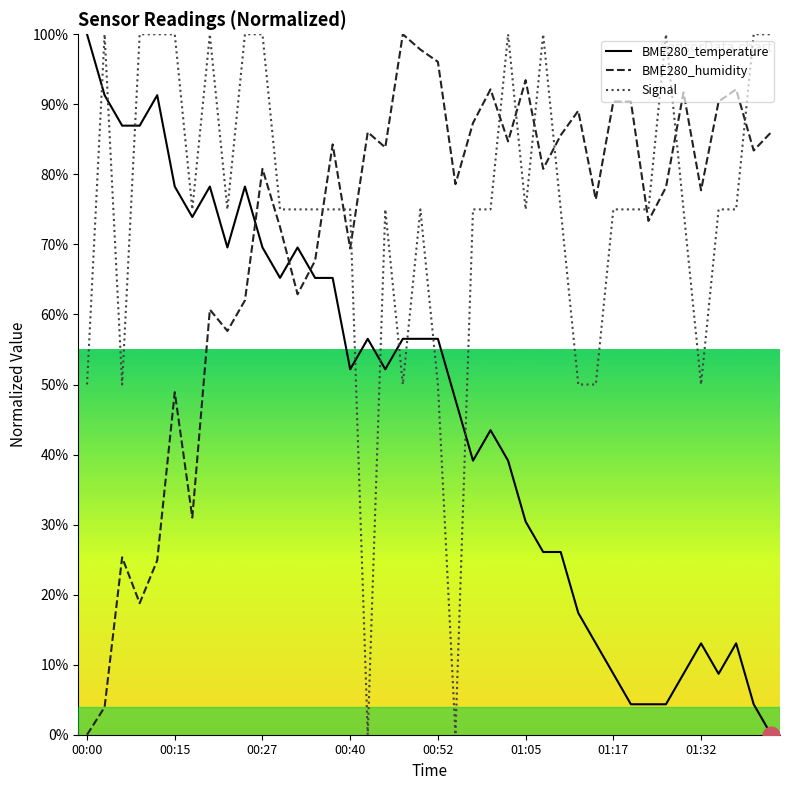

What are all the series names shown in the legend?

BME280_temperature, BME280_humidity, Signal